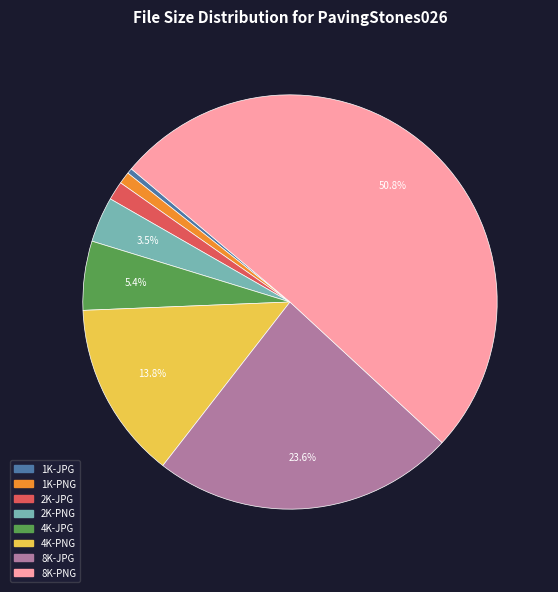

Rank the categories by value from lowest to highest.

1K-JPG, 1K-PNG, 2K-JPG, 2K-PNG, 4K-JPG, 4K-PNG, 8K-JPG, 8K-PNG